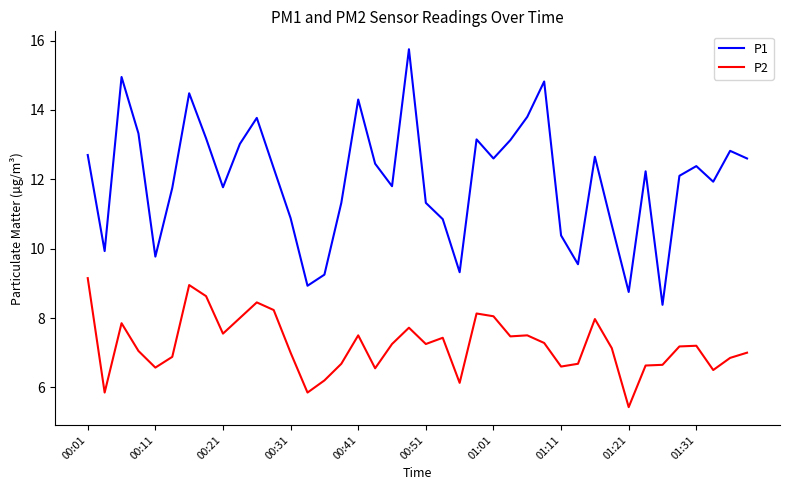

What is the difference between the second highest and second lowest values in the P2 series?

3.1